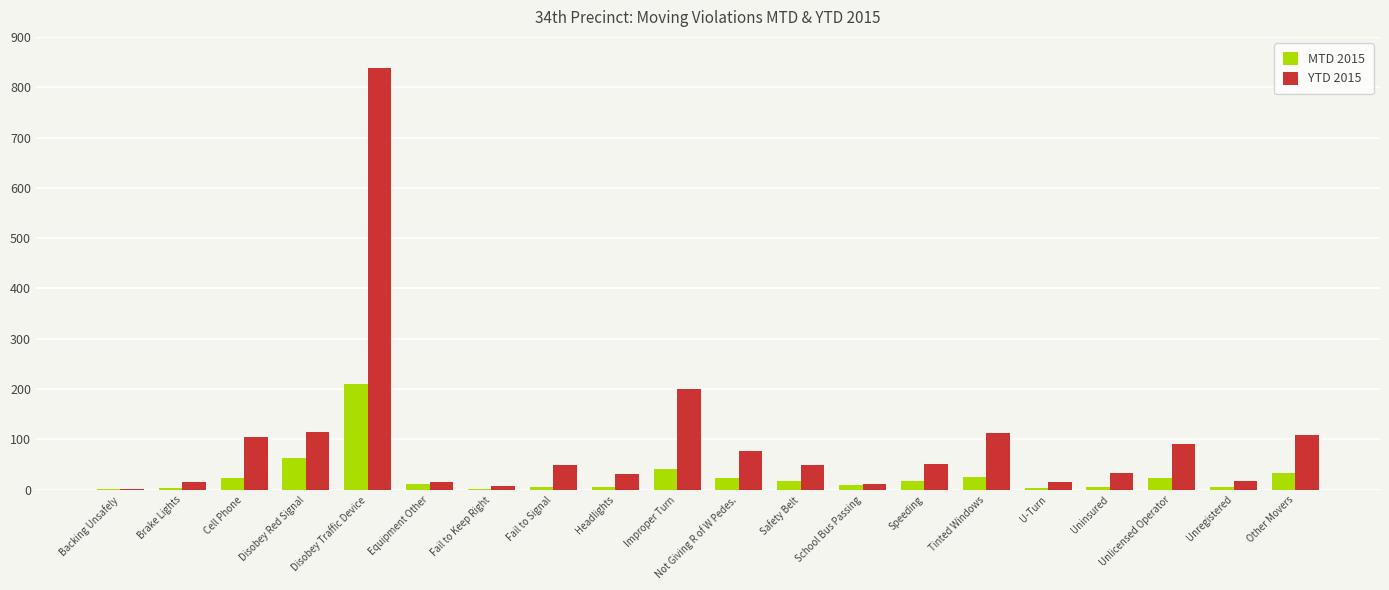

Which series has the largest total across all categories?

YTD 2015